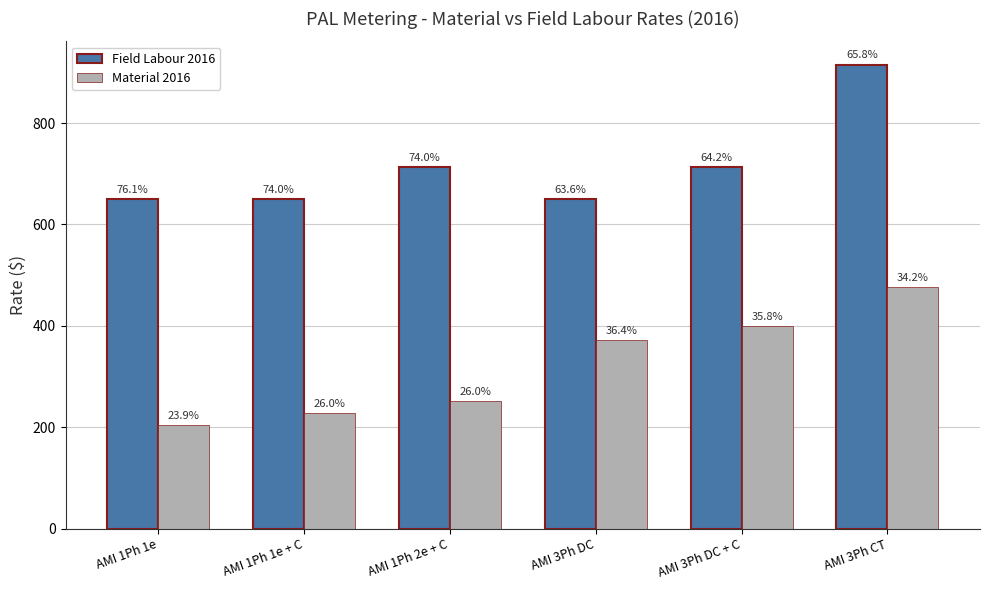

How many bars are there in each group?

2